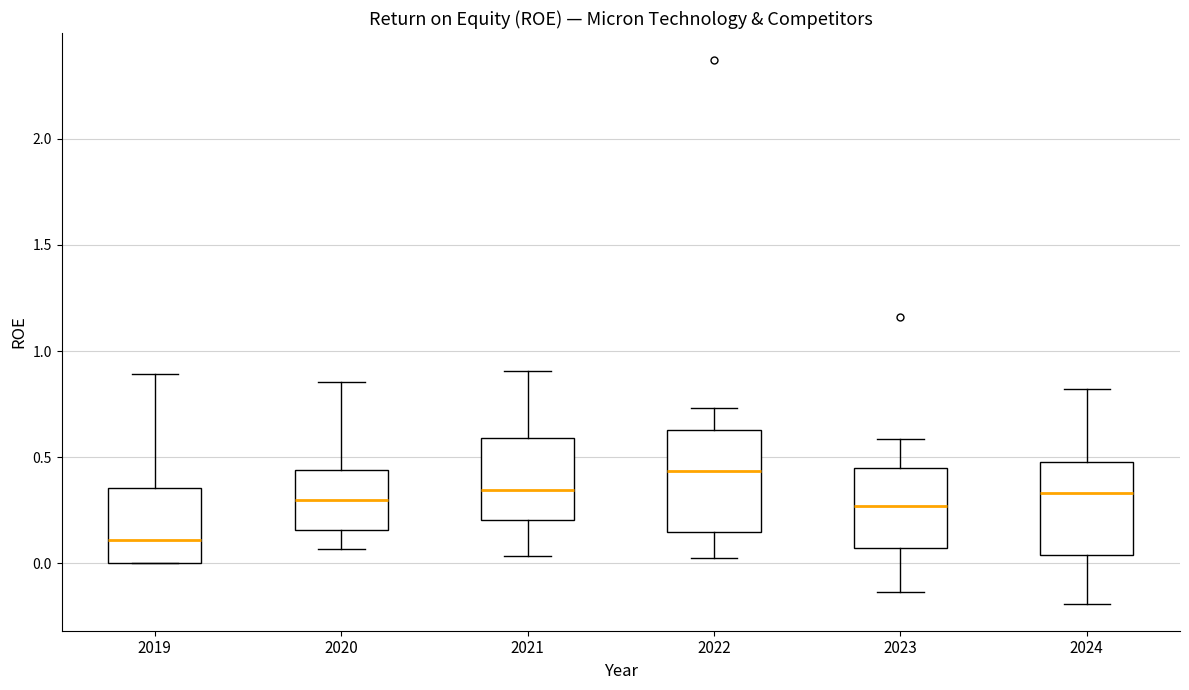

Reading left to right, transcribe this box plot: for each box, give where its median line is, the range the box spans, and where its two whiskers end, as read against the y-axis. The values are not printed on the chart, so give them approximately, as read against the axis.

2019: median 0.10, box 0.00 to 0.35, whiskers 0.00 to 0.90
2020: median 0.30, box 0.15 to 0.45, whiskers 0.05 to 0.85
2021: median 0.35, box 0.20 to 0.60, whiskers 0.05 to 0.90
2022: median 0.45, box 0.15 to 0.65, whiskers 0.00 to 0.75
2023: median 0.25, box 0.05 to 0.45, whiskers -0.15 to 0.60
2024: median 0.35, box 0.05 to 0.50, whiskers -0.20 to 0.80